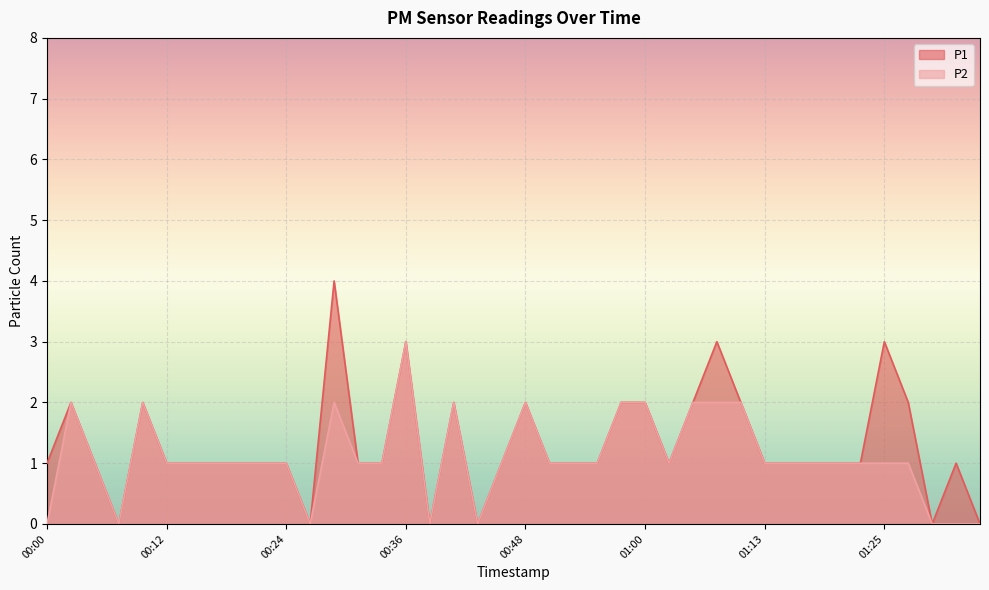

How many positive values does the P2 series have?

32